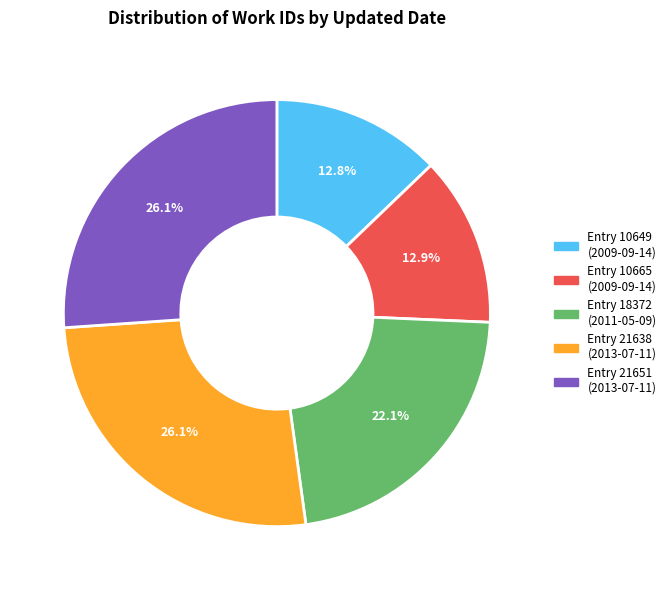

Is there any slice that represents more than half of the pie?

No